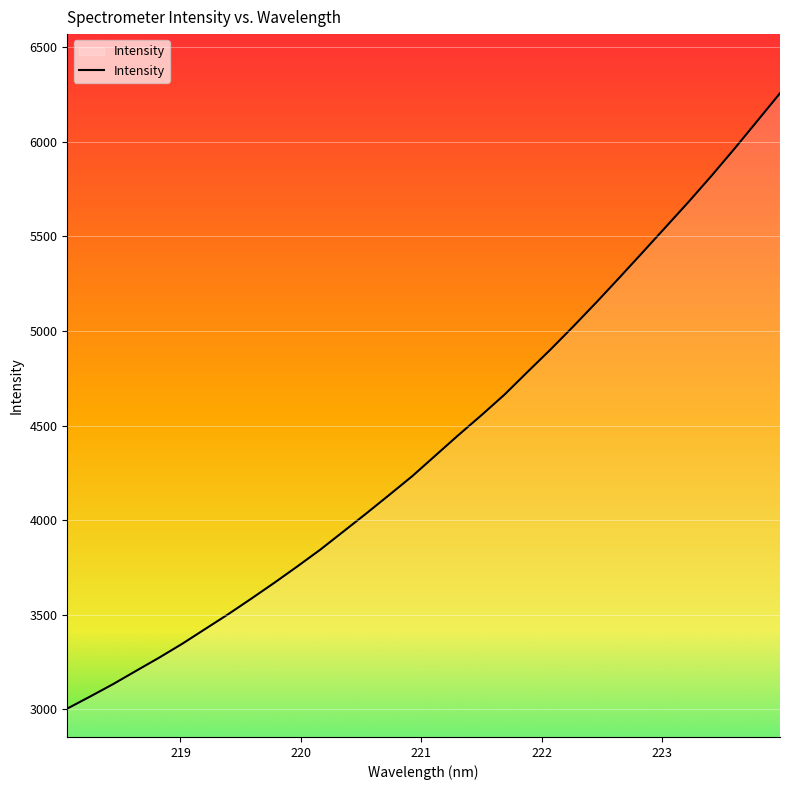

What is the greatest value displayed?

6257.3